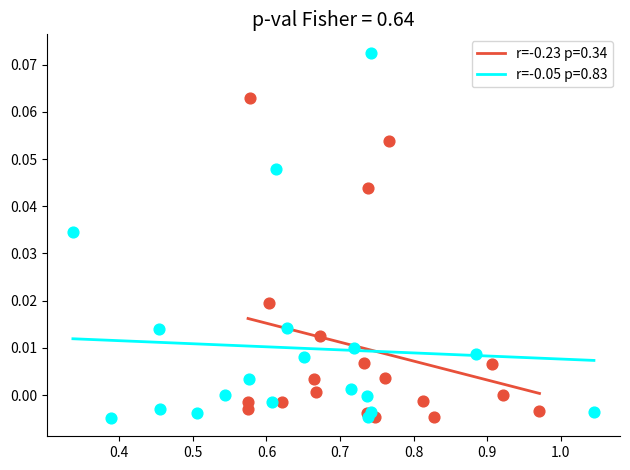

Which series contains the highest Y value?

r=-0.05 p=0.83